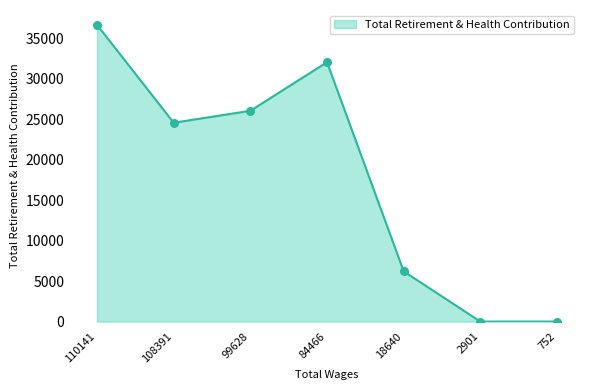

What is the change in value from 99628 to 2901?

-26029